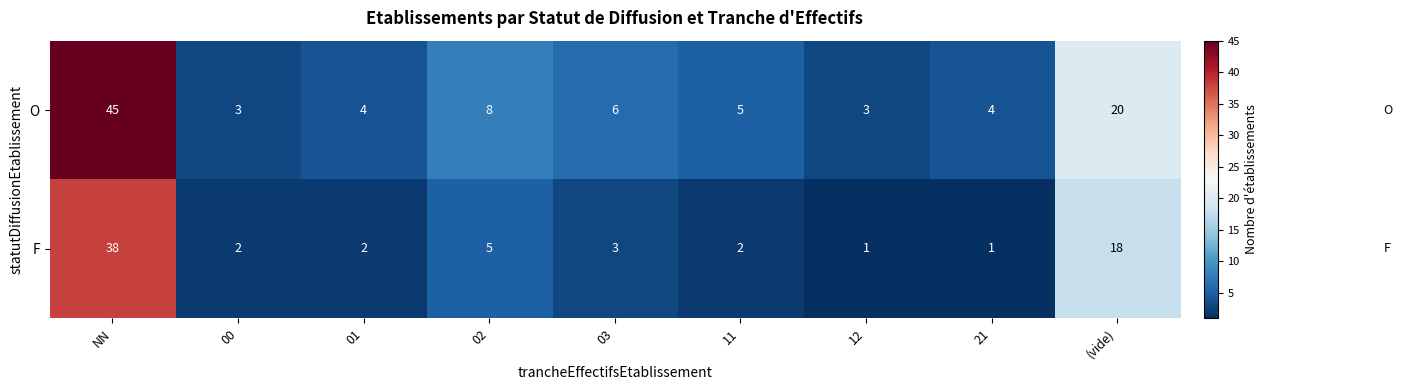

At how many categories does at least one series exceed 31?

1